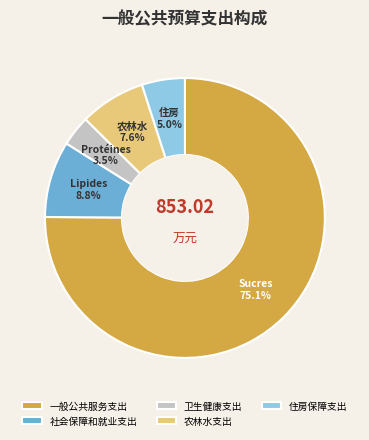

Which category has the biggest portion of the pie?

一般公共服务支出